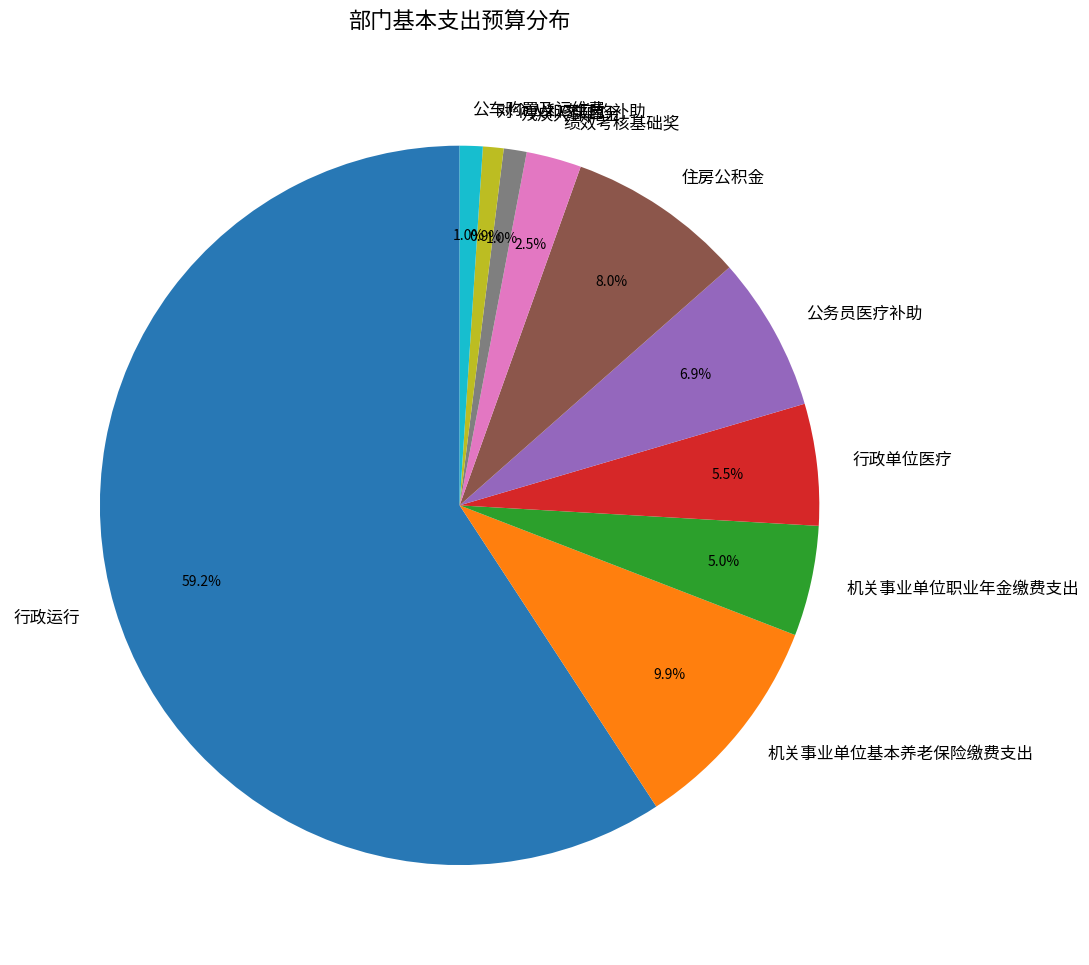

Between 残疾人保障金 and 行政单位医疗, which is larger?

行政单位医疗